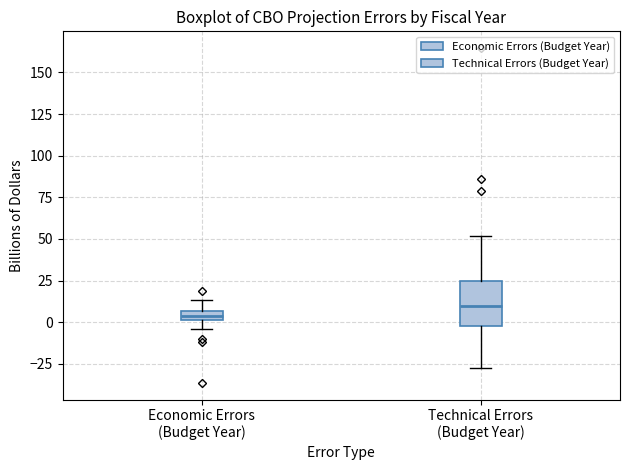

Where is the lower edge of the box for Technical Errors (Budget Year) on the y-axis? The values are not printed on the chart, so give them approximately, as read against the axis.

0